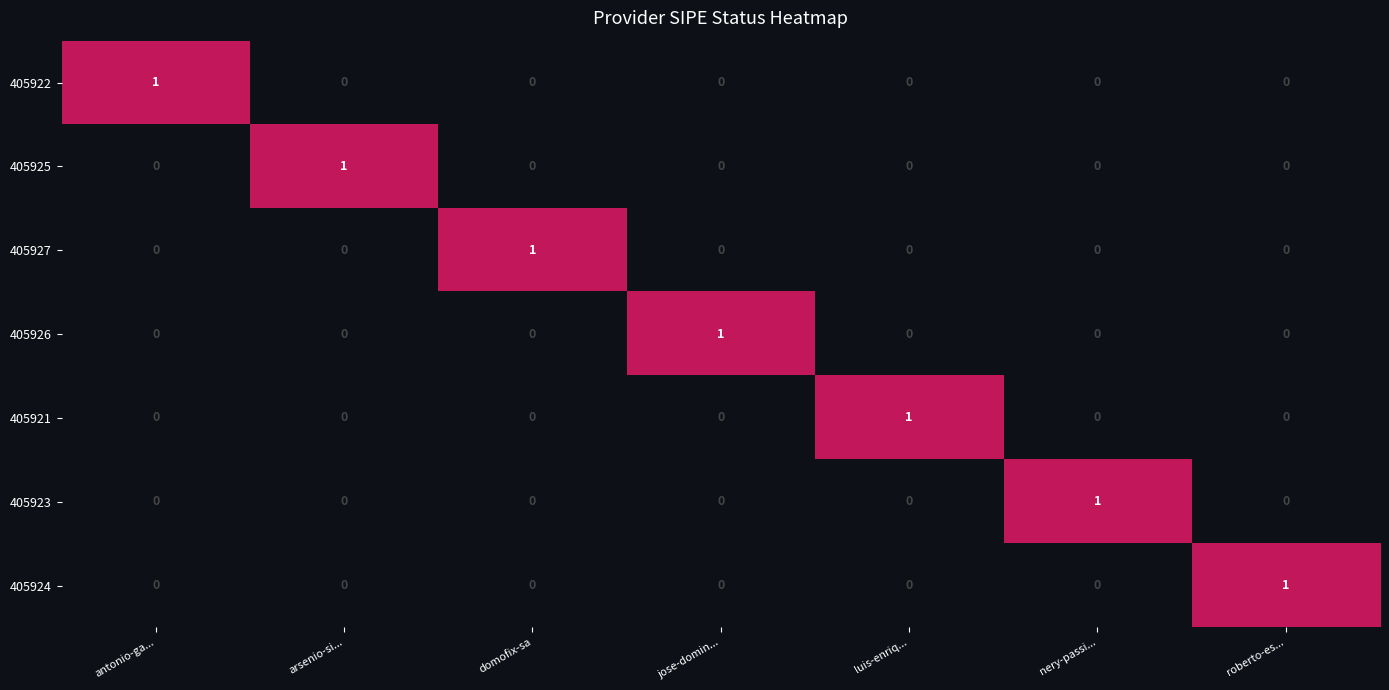

How many 405925 values are between 0 and 1?

7